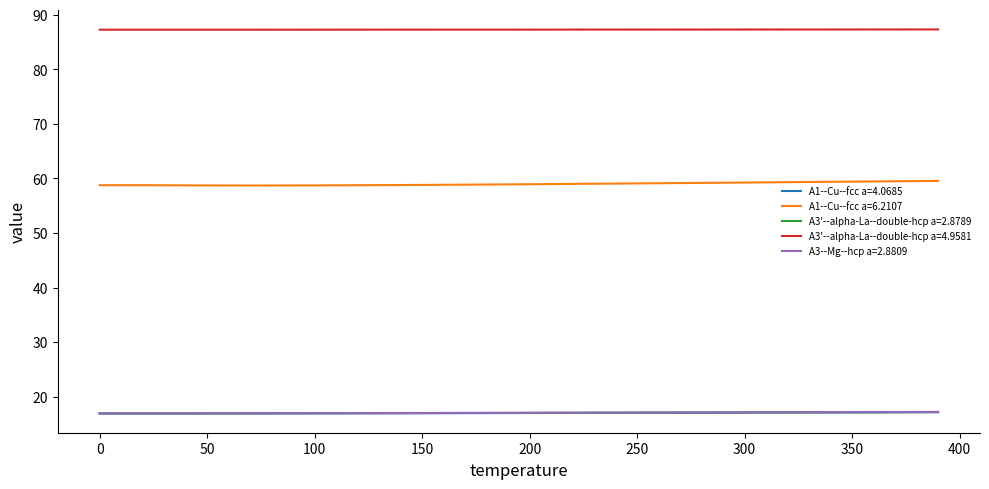

What is the maximum value for A1--Cu--fcc a=4.0685?

17.1